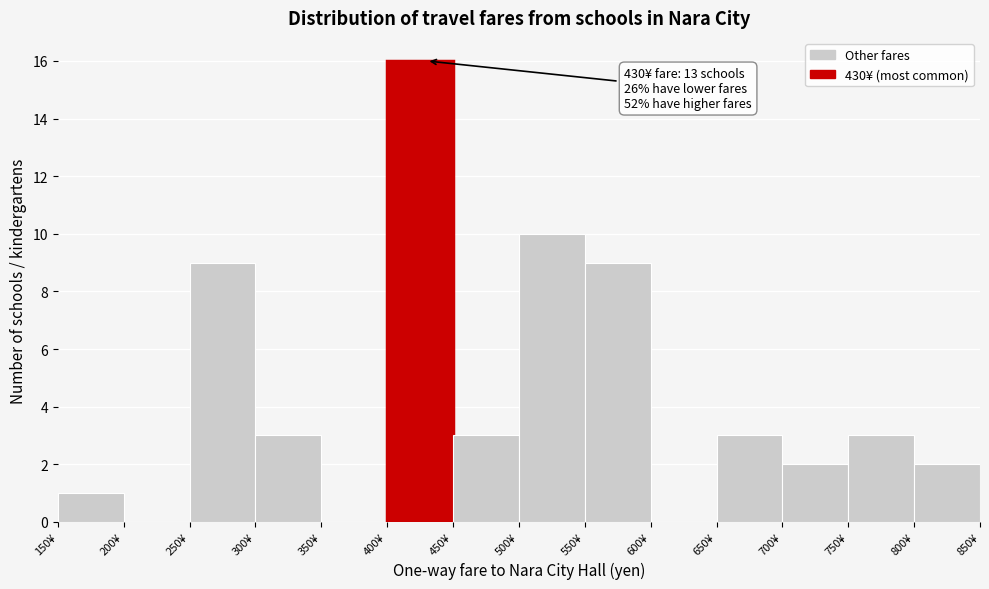

Over which range of the x-axis is the bar tallest?

400 to 450